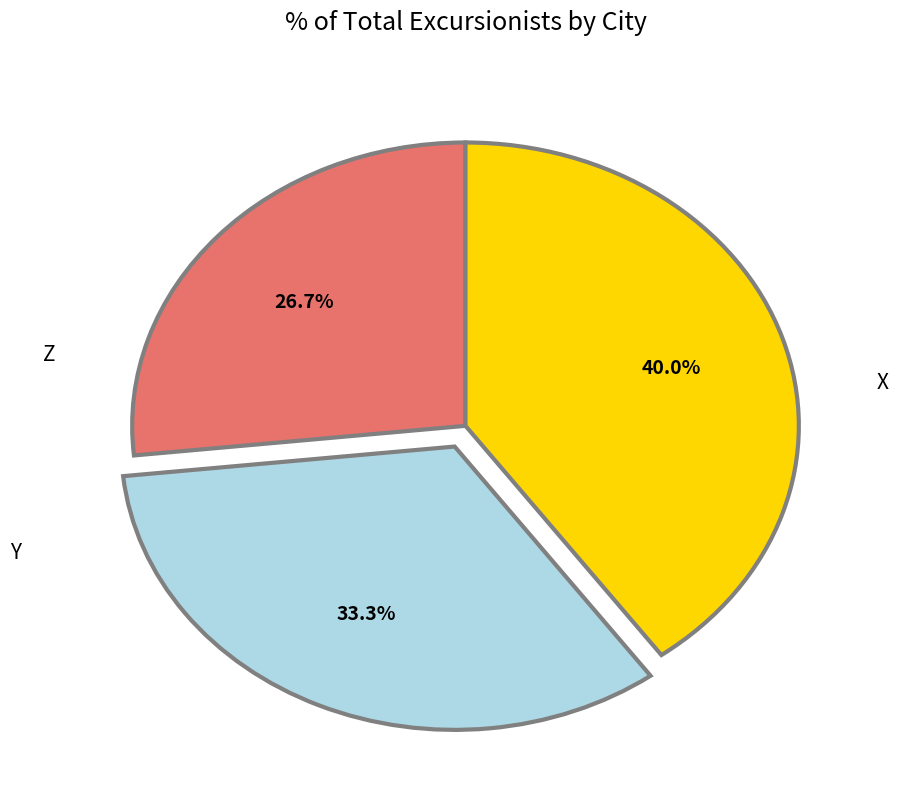

Is there any slice that represents more than half of the pie?

No